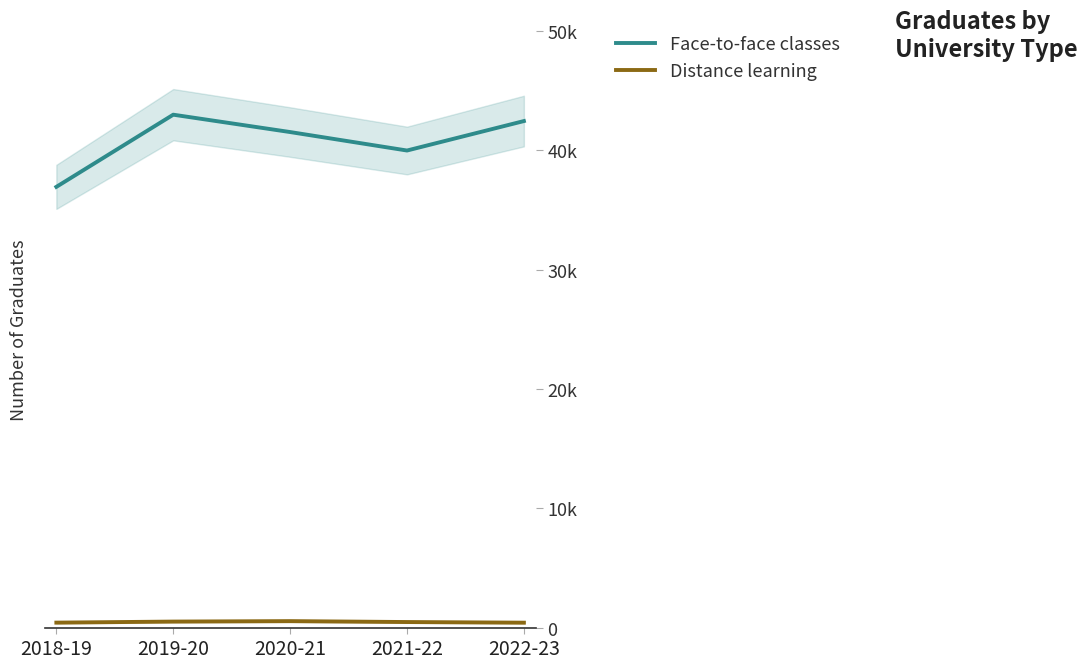

True or false: Distance learning has a value of 503 at 2019-20.

True